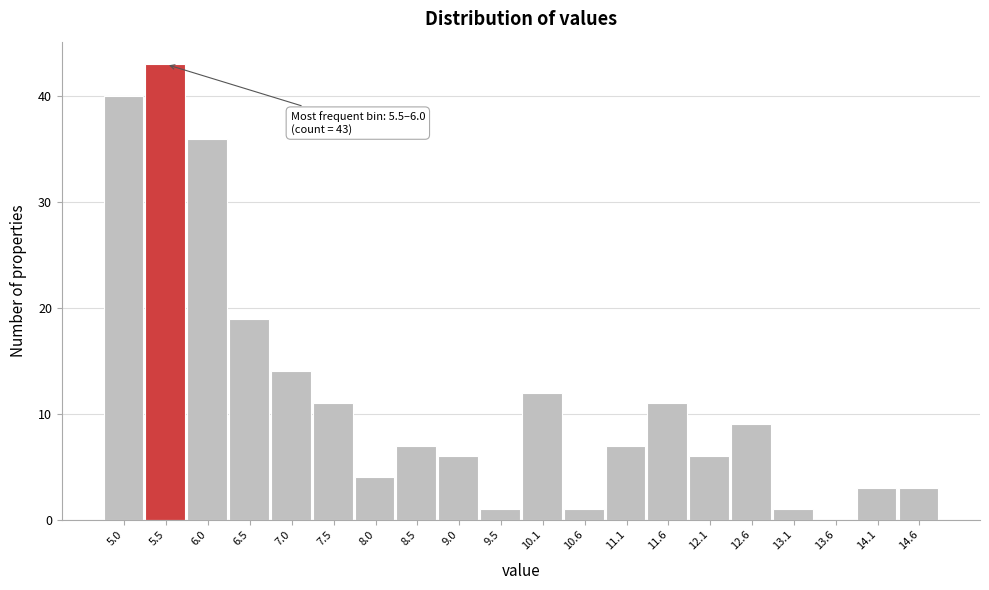

Reading right to left, what are all the values shown in this chart?

14.6=3	14.1=3	13.6=0	13.1=1	12.6=9	12.1=6	11.6=11	11.1=7	10.6=1	10.1=12	9.5=1	9.0=6	8.5=7	8.0=4	7.5=11	7.0=14	6.5=19	6.0=36	5.5=43	5.0=40